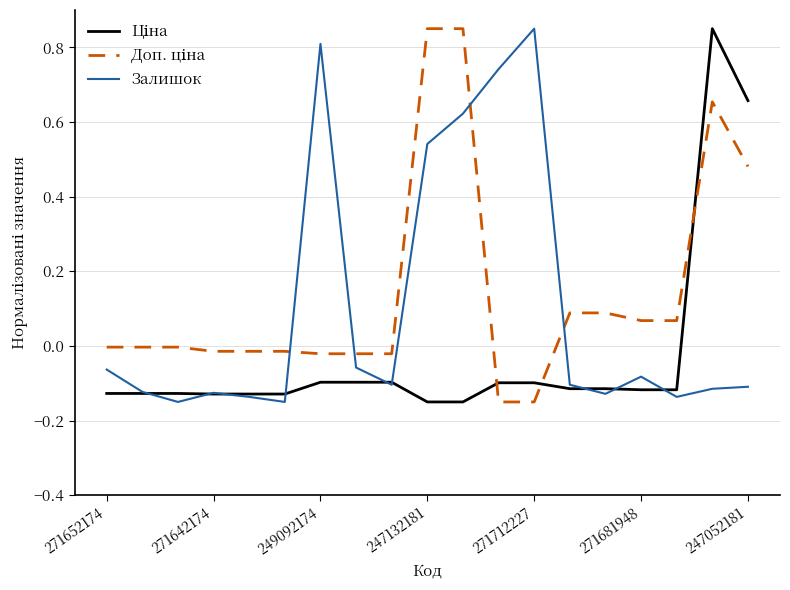

Where does the Залишок series first go above 0?

249092174